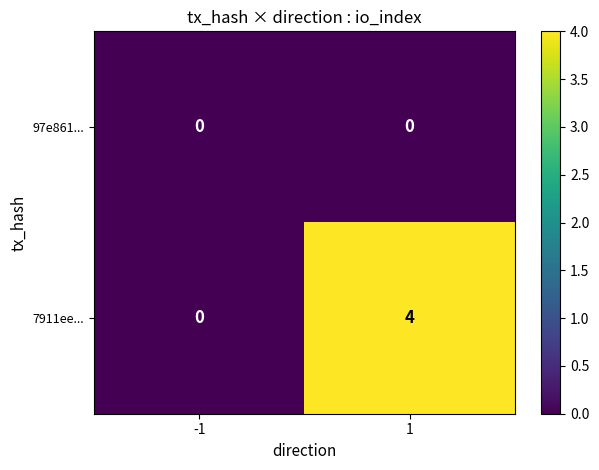

What is the greatest value displayed?

4